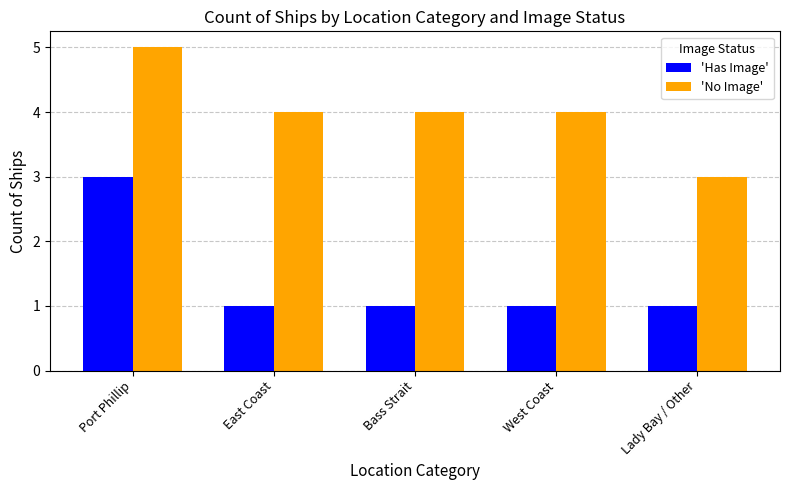

How many groups of bars are there?

5